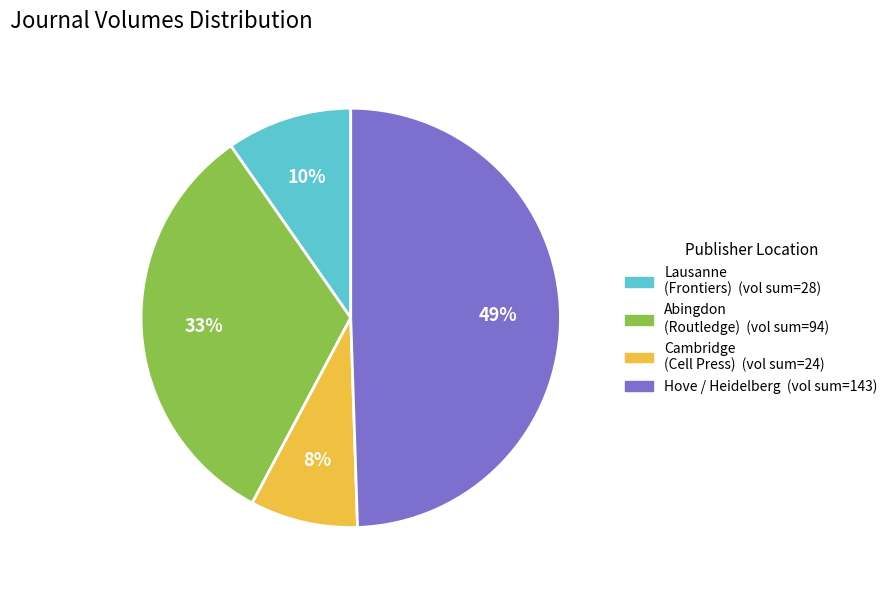

To the nearest percent, what is the average slice percentage?

25%